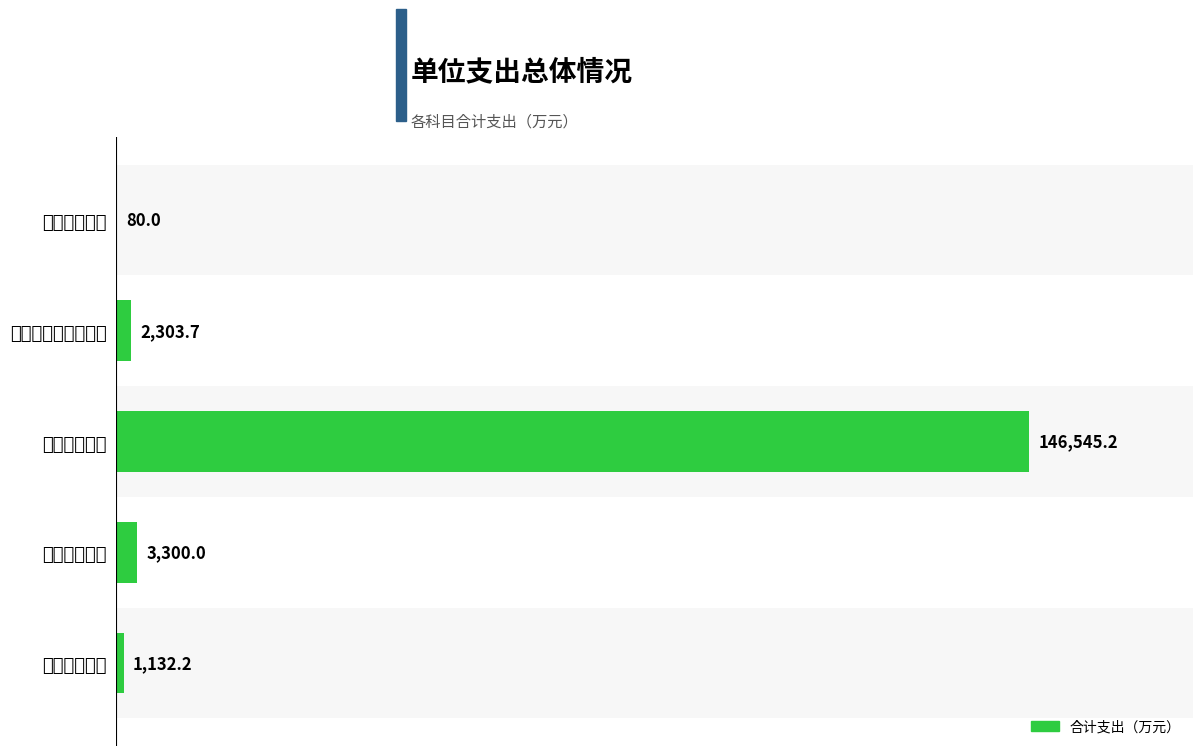

What is the sum of all values?

153361.1